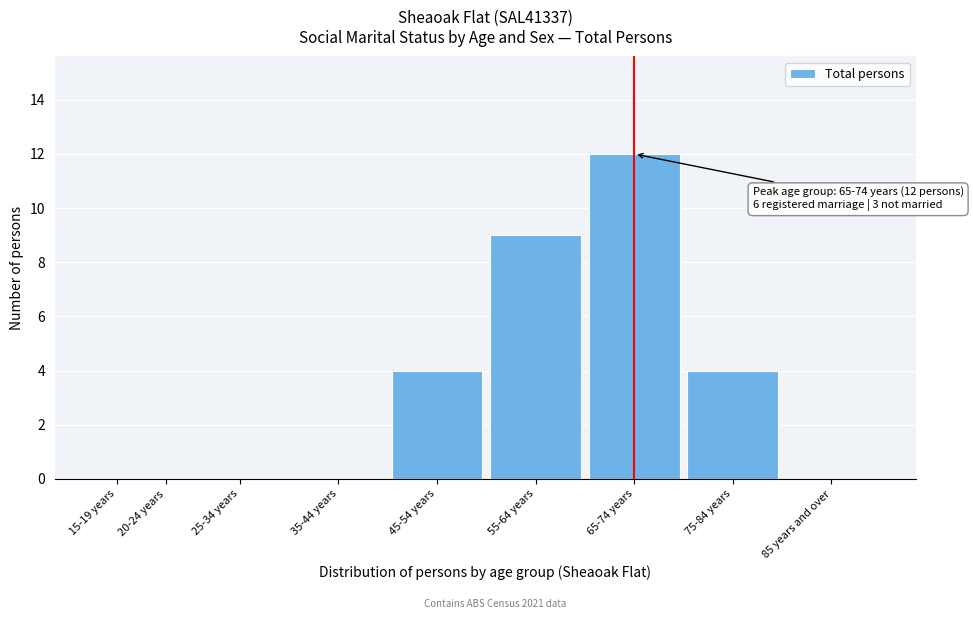

Reading left to right, transcribe all the data shown in this chart.

15-19 years=0	20-24 years=0	25-34 years=0	35-44 years=0	45-54 years=4	55-64 years=9	65-74 years=12	75-84 years=4	85 years and over=0